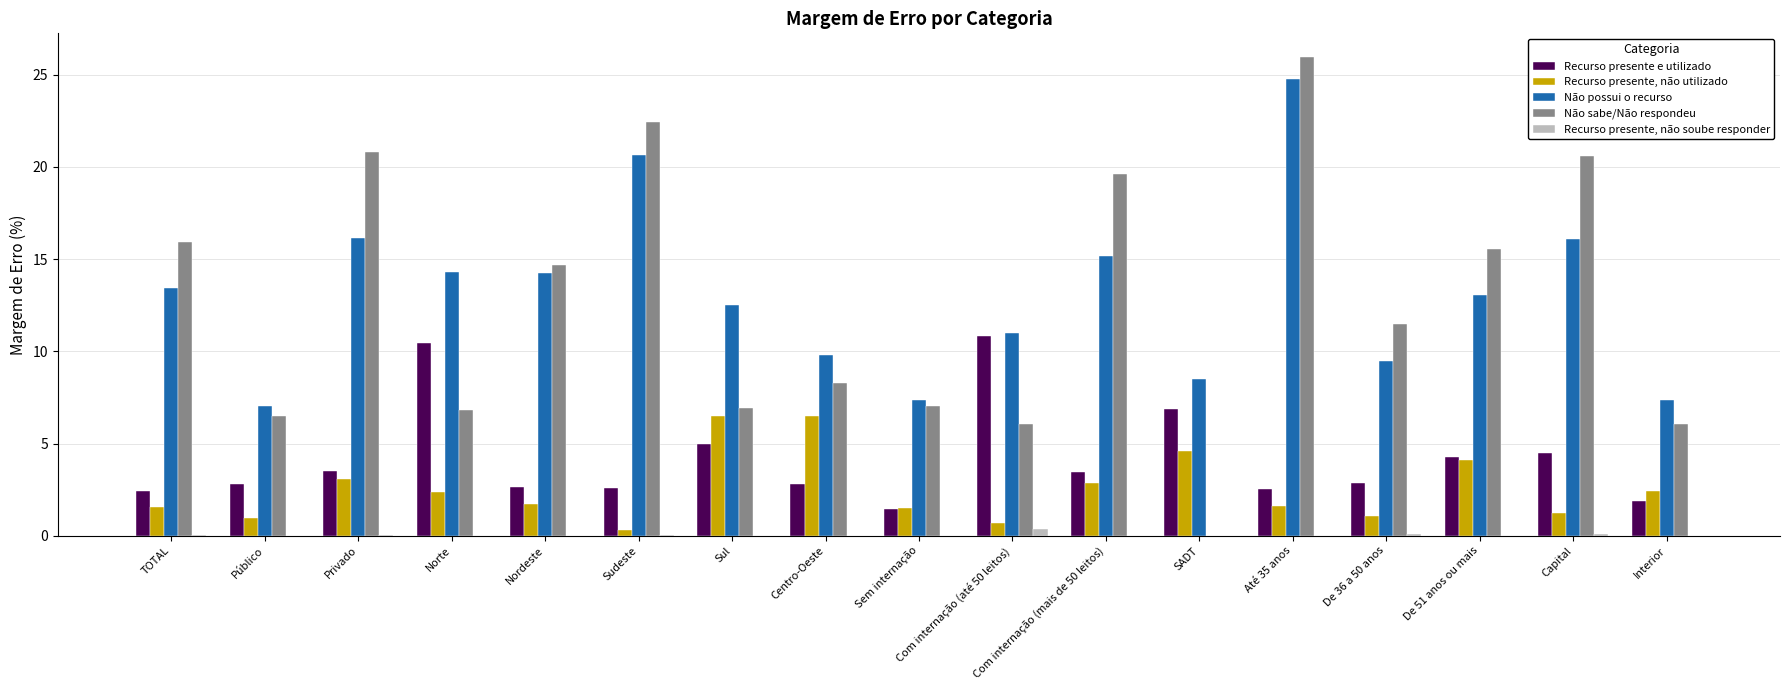

What is the highest value of the Não sabe/Não respondeu series?

26.0